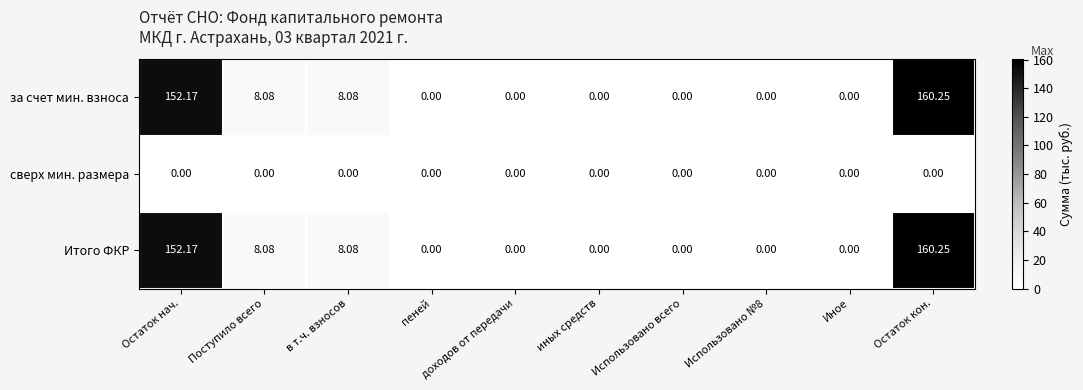

Which category has the highest value in the Итого ФКР series?

Остаток кон.